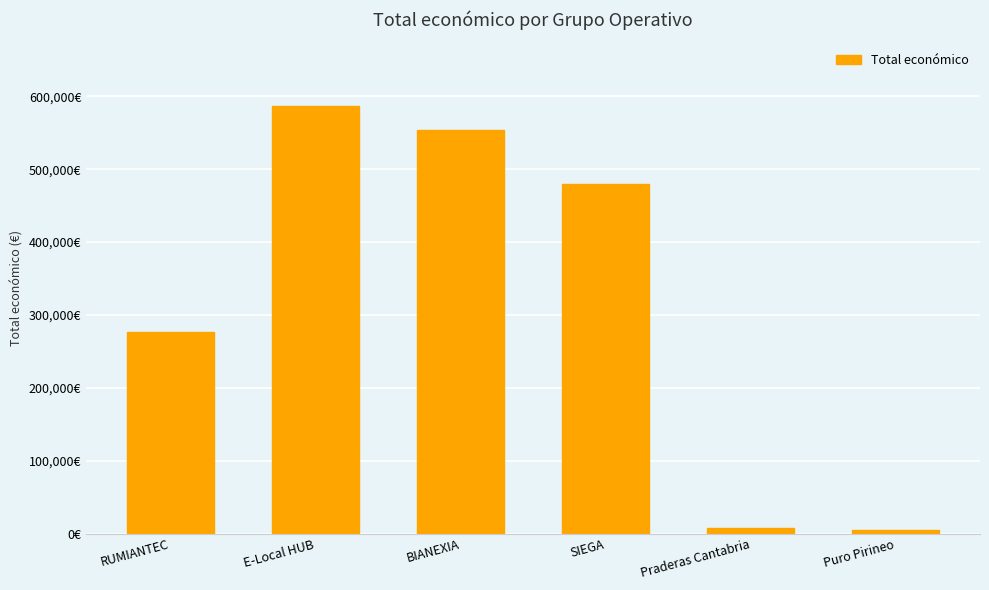

Where is the data nearest to the value 295220?

RUMIANTEC